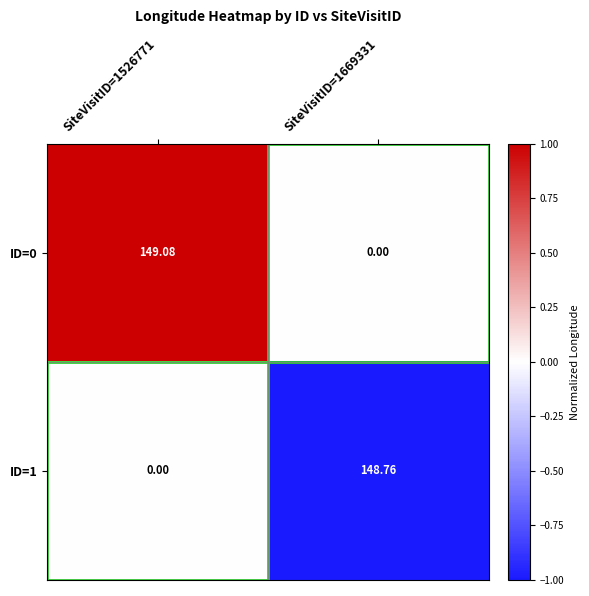

Reading left to right, transcribe all the data shown in this chart.

ID=0: SiteVisitID=1526771=149.1	SiteVisitID=1669331=0.0
ID=1: SiteVisitID=1526771=0.0	SiteVisitID=1669331=148.8